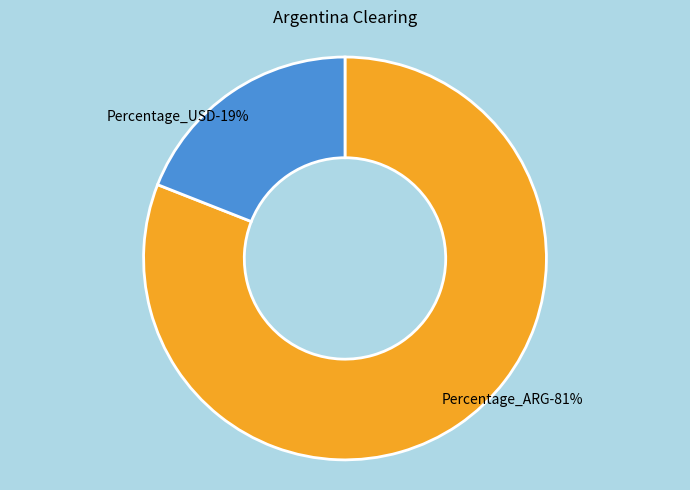

What is the largest slice in the pie chart?

Percentage_ARG